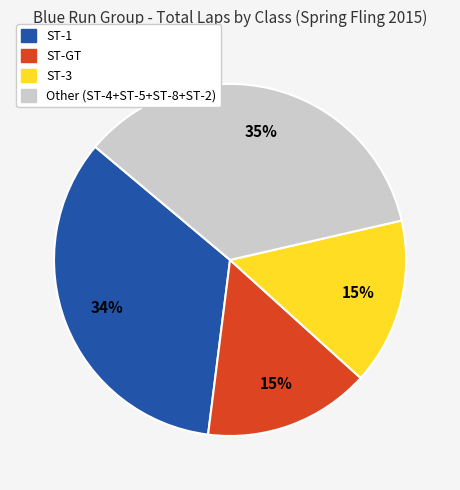

Is there any slice that represents more than half of the pie?

No